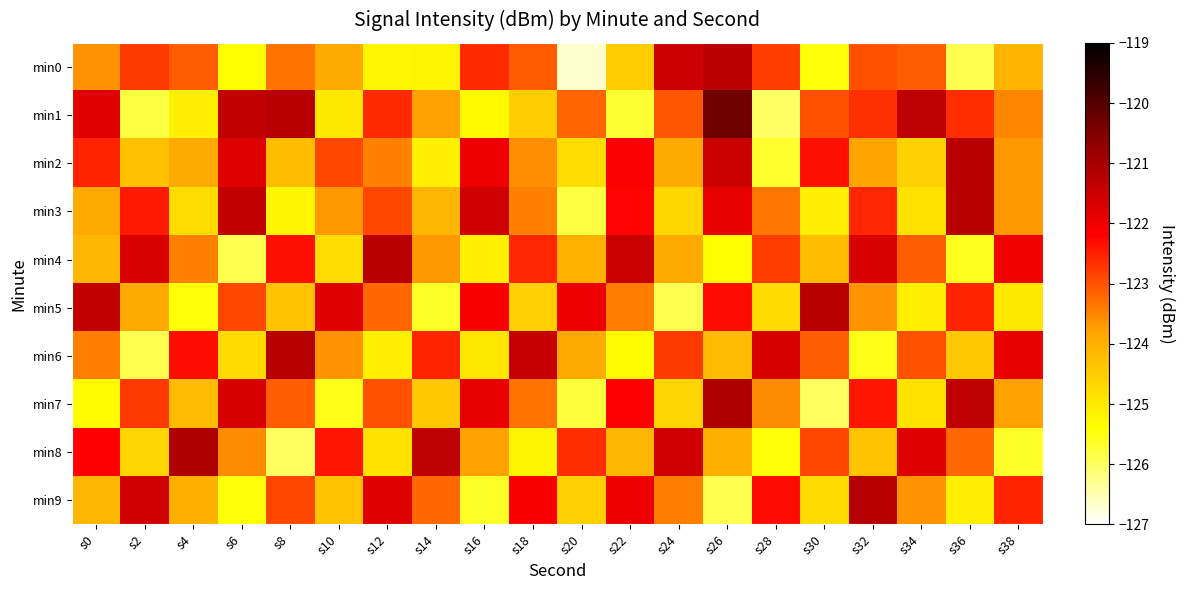

Rank the series at s28 from lowest to highest value.

min1, min2, min8, min5, min7, min3, min0, min4, min9, min6